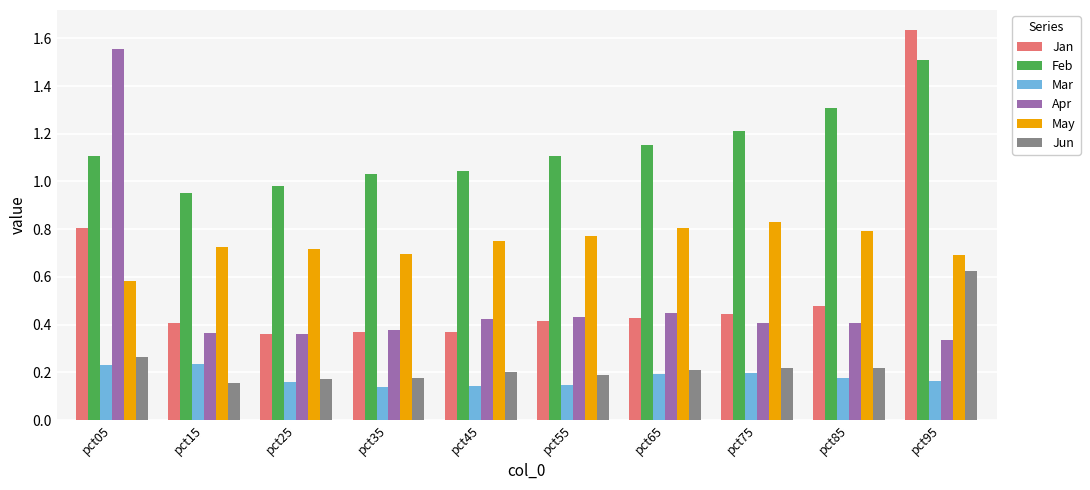

Is it true that Jan equals 0.4 at pct65?

True